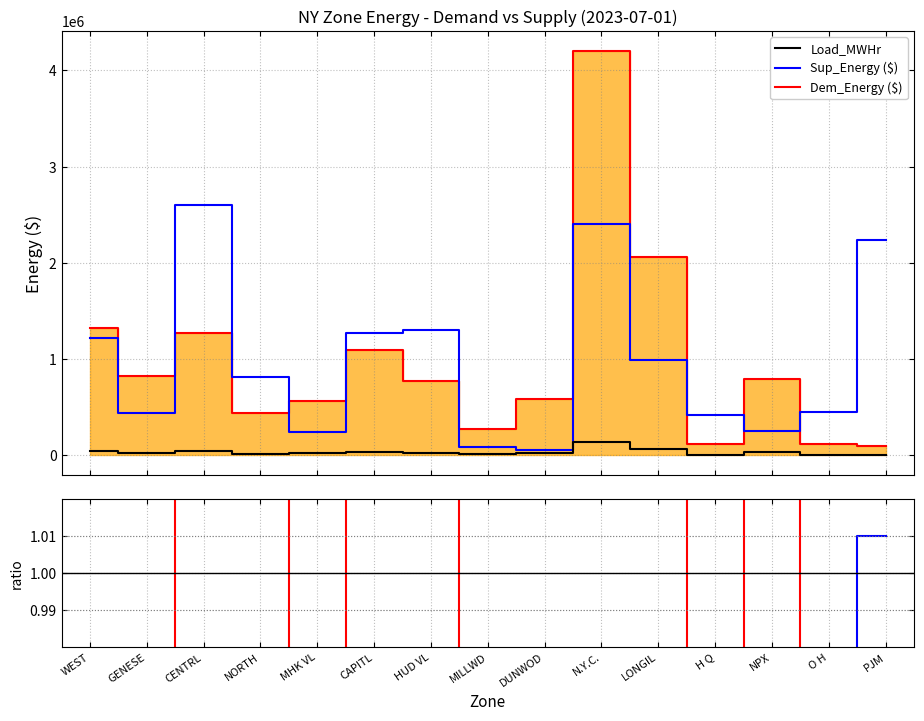

The value of Load_MWHr at PJM is 786. True or false?

False